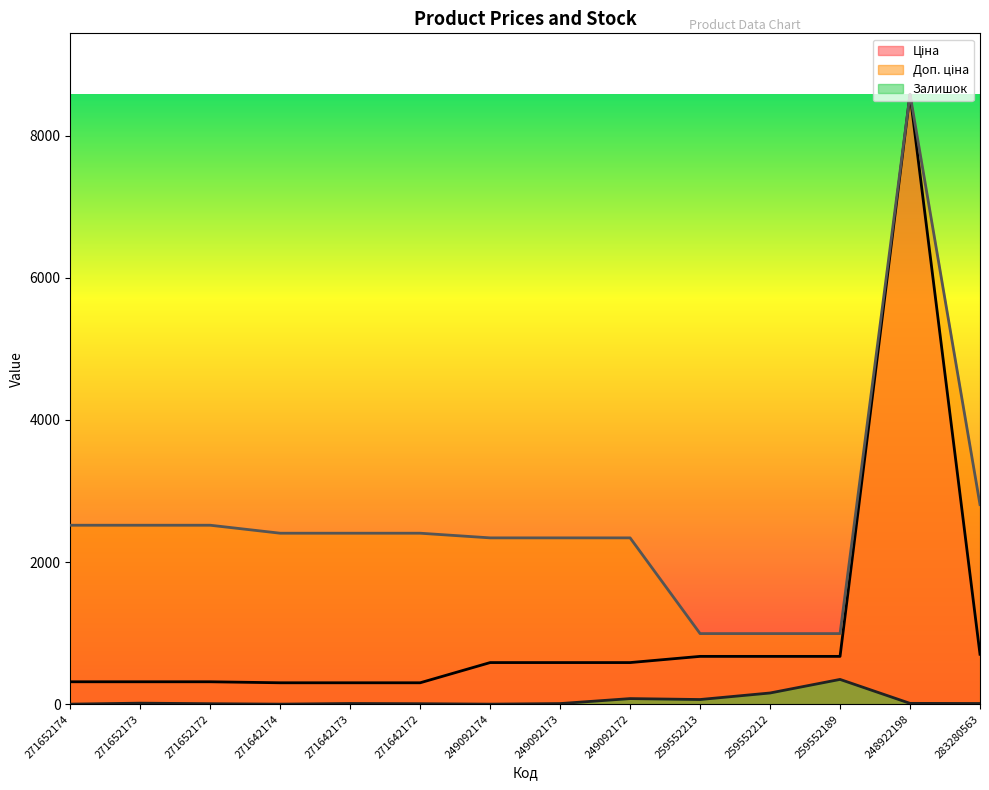

Rank the series by their average value, from lowest to highest.

Залишок, Ціна, Доп. ціна